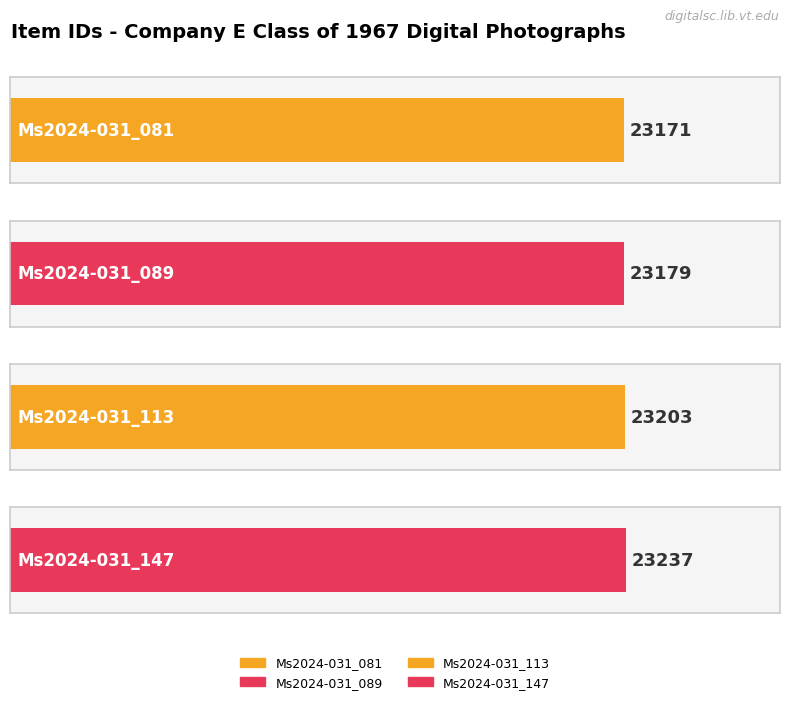

Reading right to left, transcribe all the data shown in this chart.

23237	23203	23179	23171